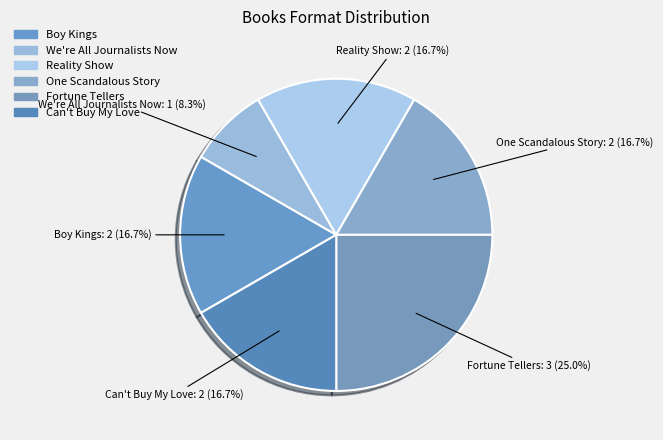

To the nearest percent, what is the combined percentage of Fortune Tellers and One Scandalous Story?

42%